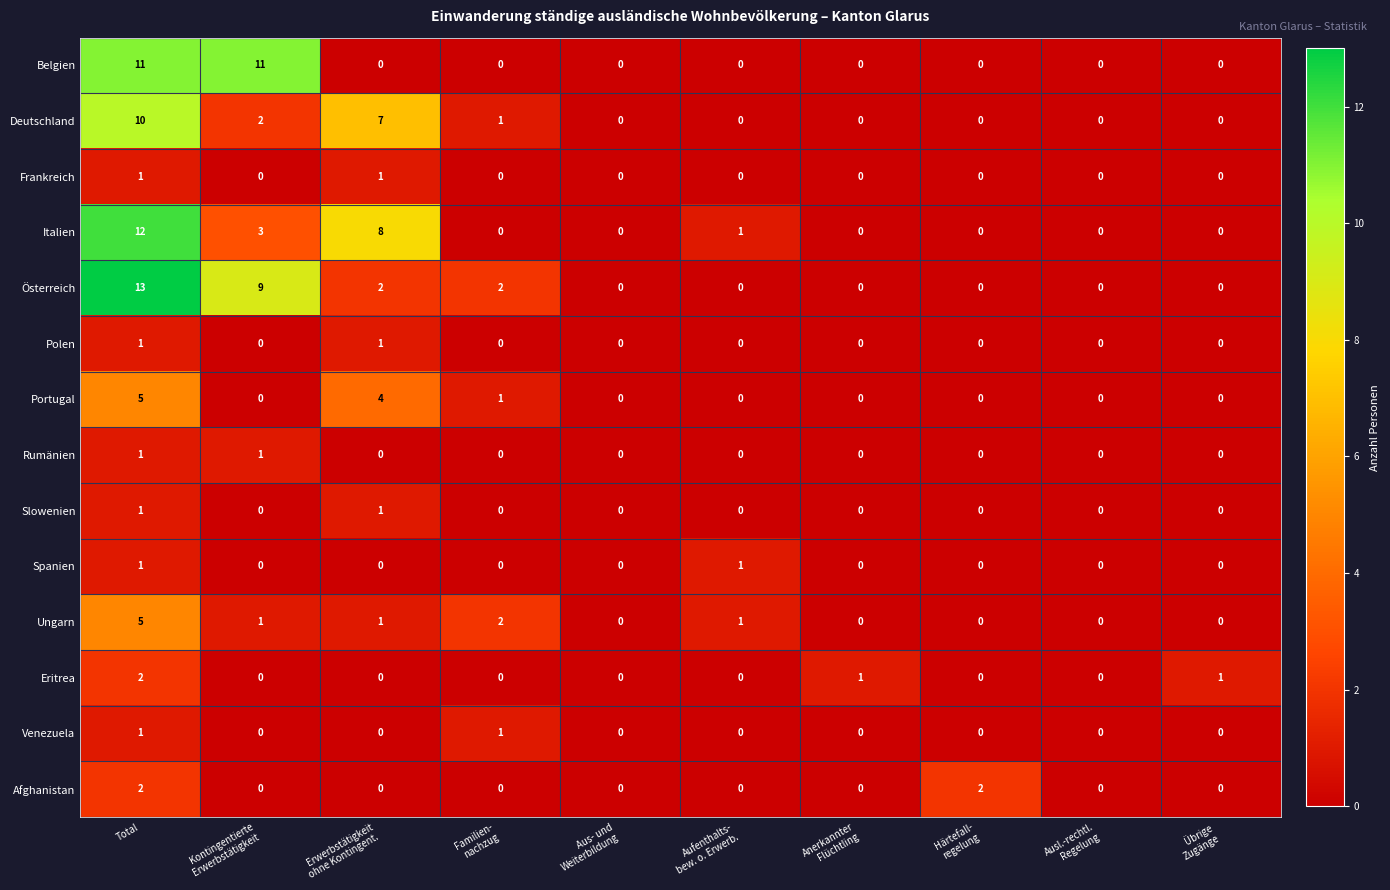

Count the number of data series in this chart.

14